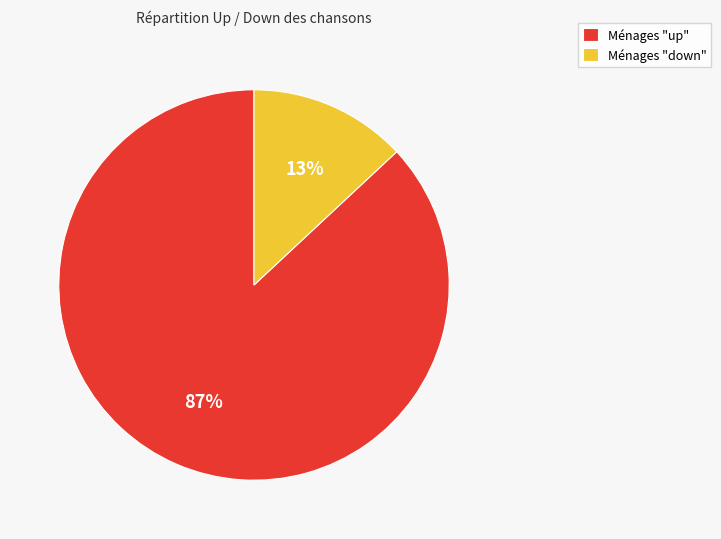

How many segments does this pie chart have?

2